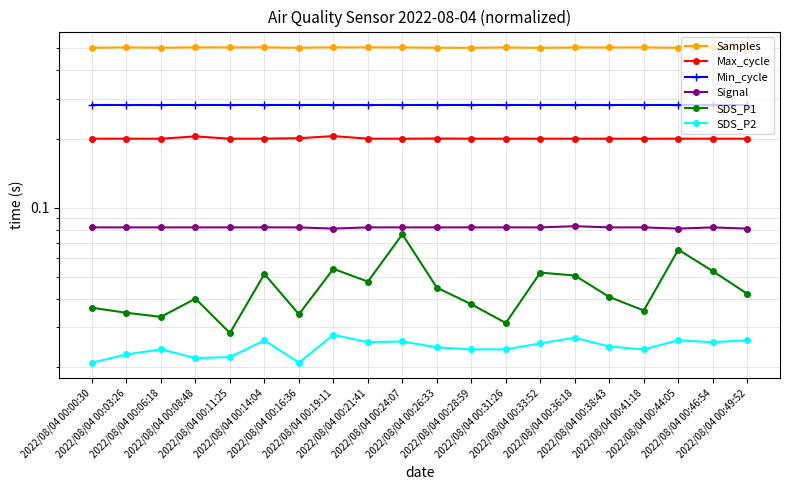

True or false: SDS_P1 and Samples cross at least once.

False